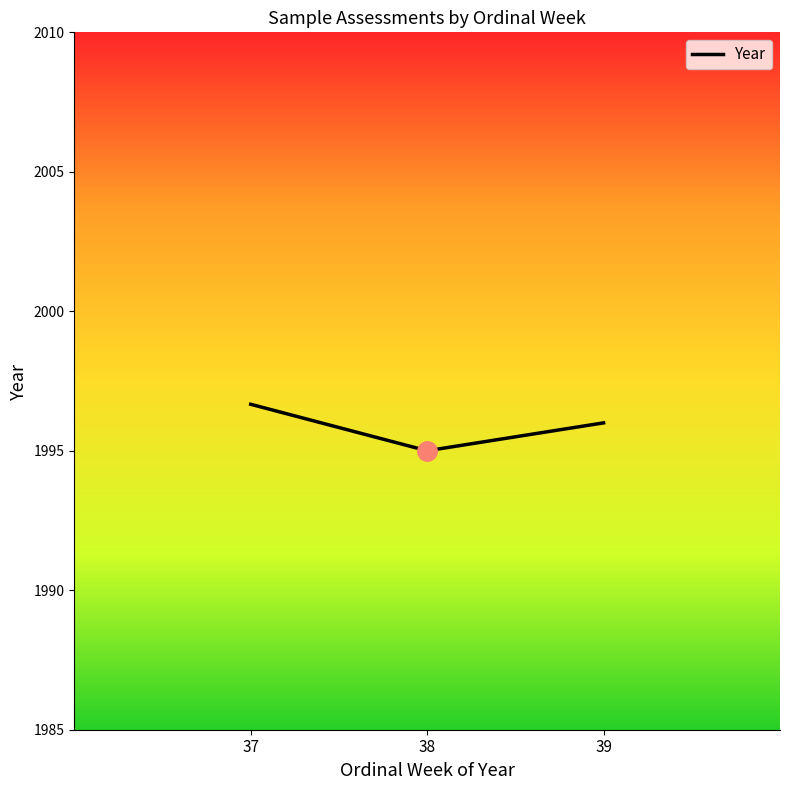

What is the change in value from 37 to 38?

-1.7